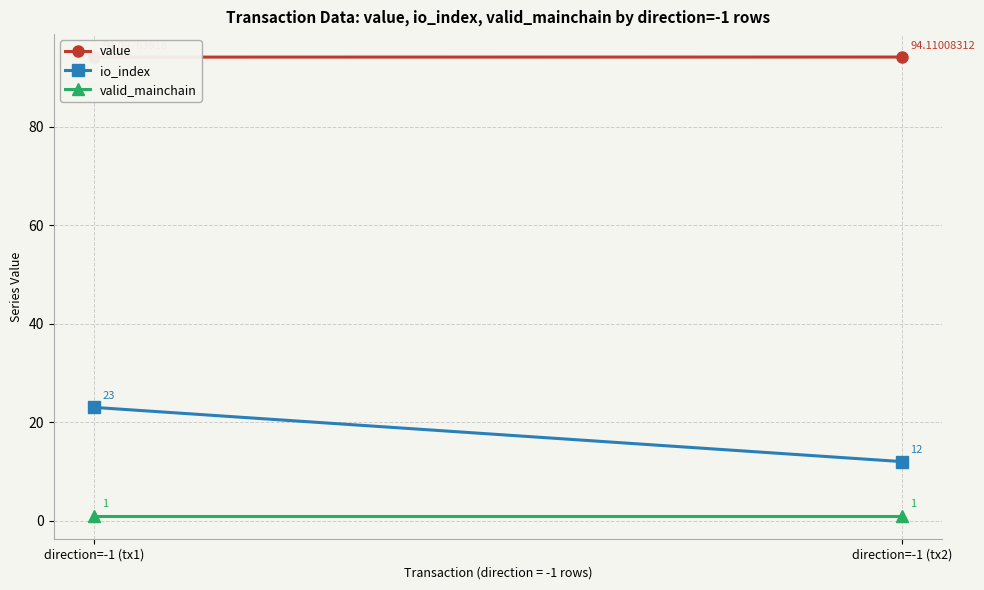

What is the label of the 1st point from the left?

direction=-1 (tx1)